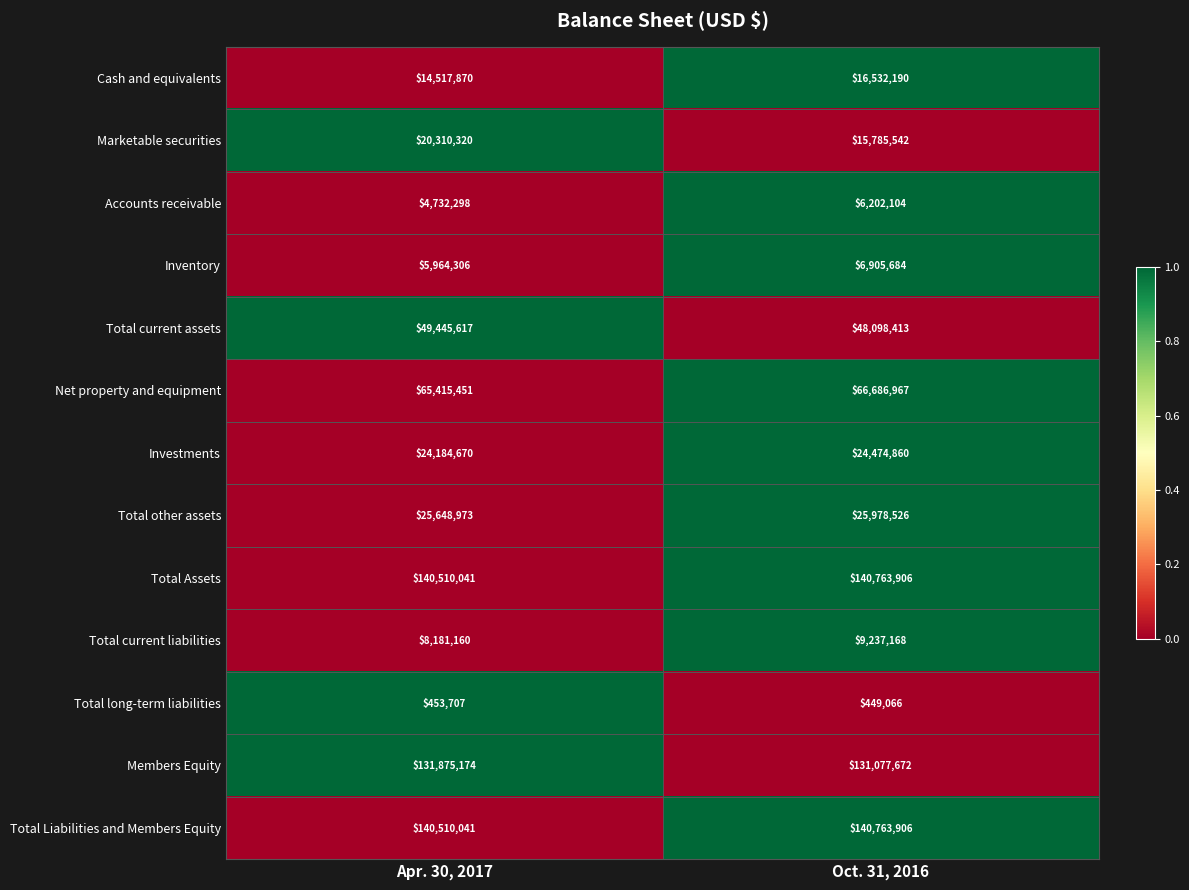

What is the sum of the Marketable securities values at Oct. 31, 2016 and Apr. 30, 2017?

36095862